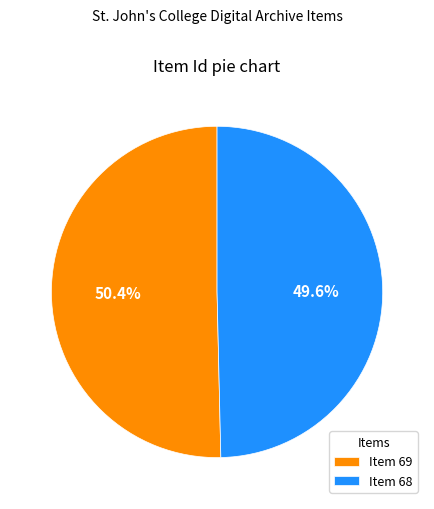

To the nearest percent, what is the average slice percentage?

50%